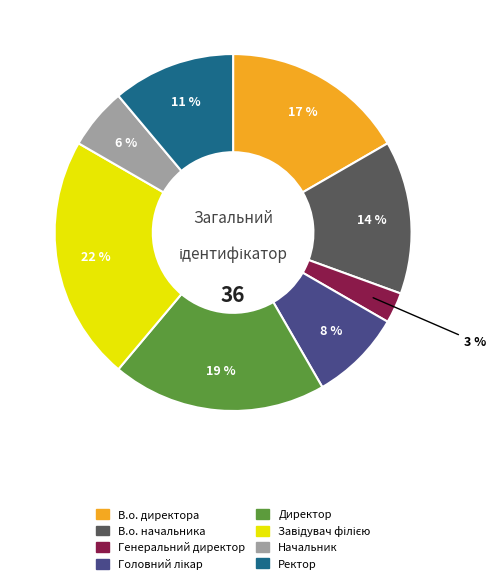

How many slices are in this pie chart?

8